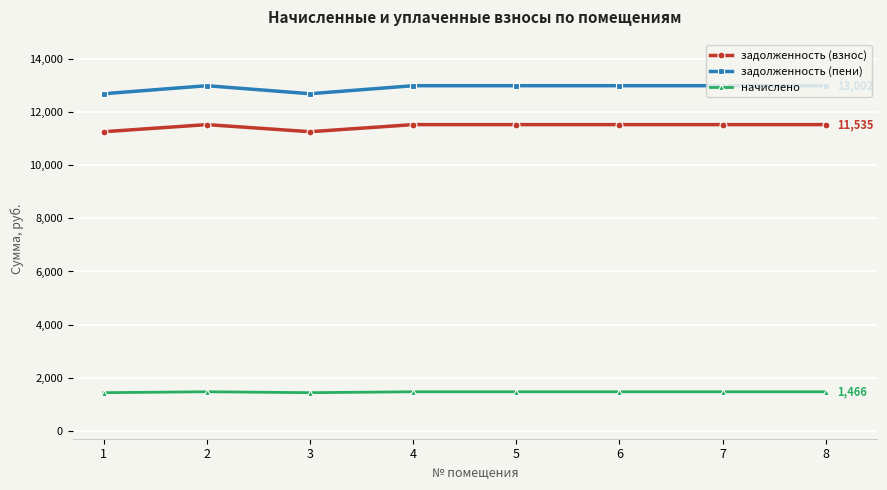

How many series are shown in this chart?

3